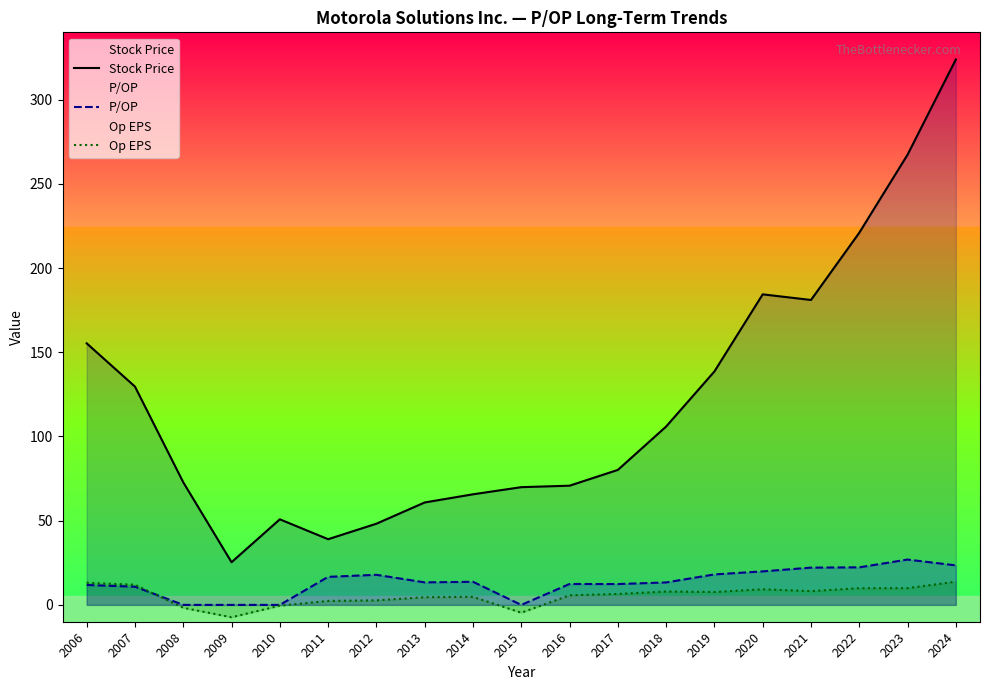

Reading left to right, extract all data points from this chart.

Stock Price: 155.3	129.6	72.8	25.3	50.8	39.0	48.2	60.8	65.7	69.9	70.8	80.2	105.9	138.6	184.4	181.1	221.0	267.4	323.9
P/OP: 11.8	10.8	0.0	0.0	0.0	16.6	17.9	13.4	13.7	0.0	12.4	12.4	13.3	18.1	19.9	22.1	22.3	26.9	23.5
Op EPS: 13.2	12.0	-1.7	-7.3	-0.5	2.3	2.7	4.5	4.8	-4.6	5.7	6.5	8.0	7.7	9.3	8.2	9.9	9.9	13.8